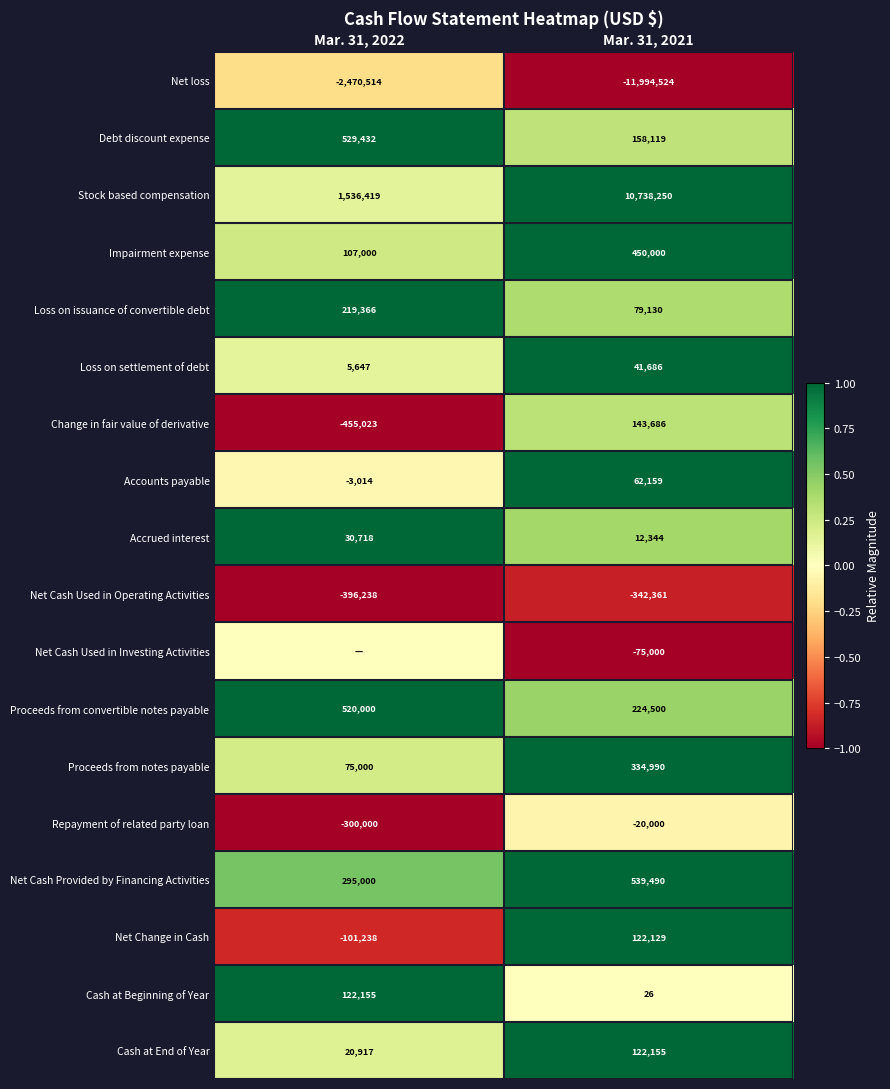

What is the difference between the maximum and minimum values in the Debt discount expense series?

371313